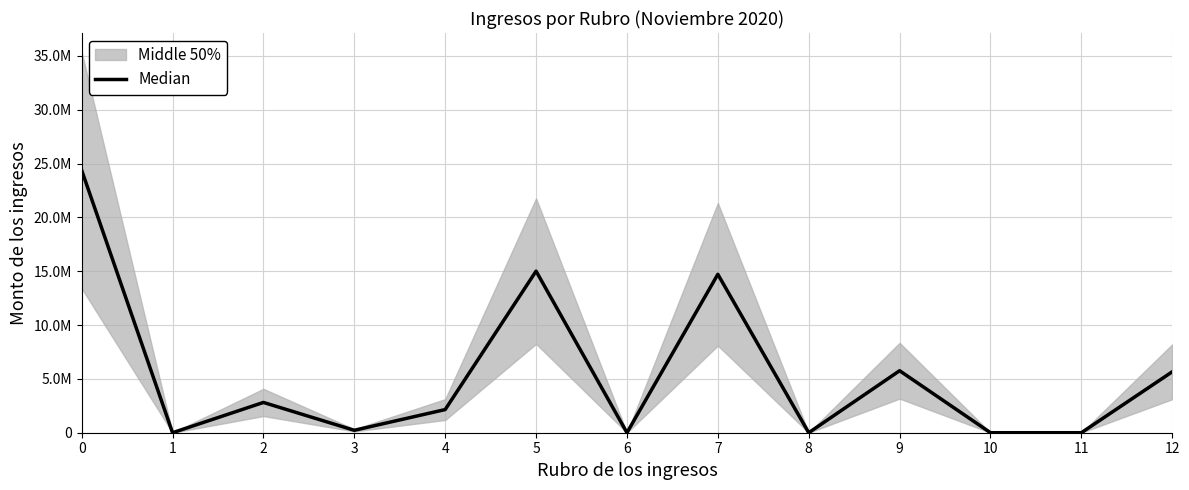

How many lines are shown in the chart?

1